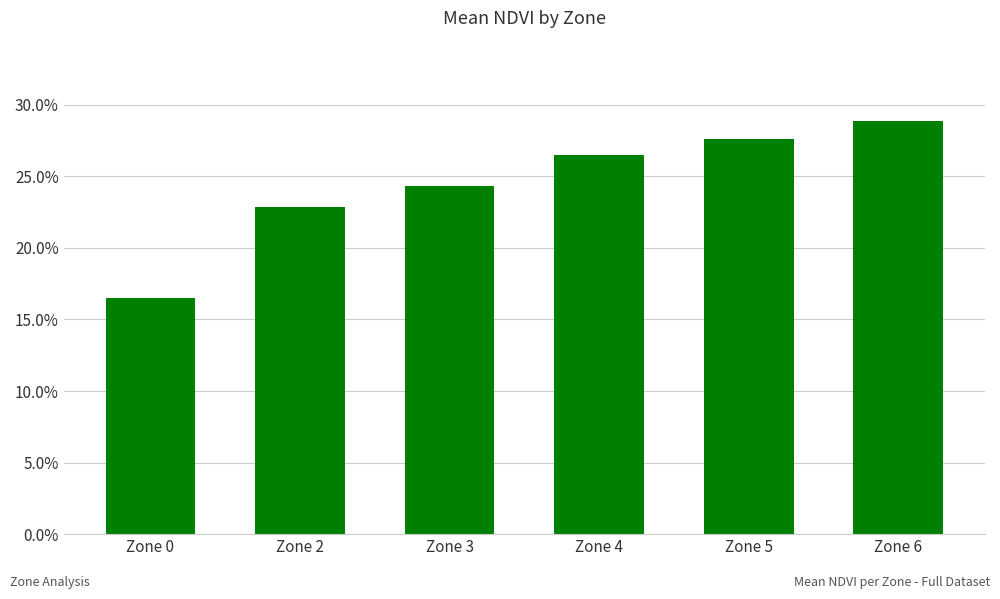

What is the minimum value shown in the chart?

0.2